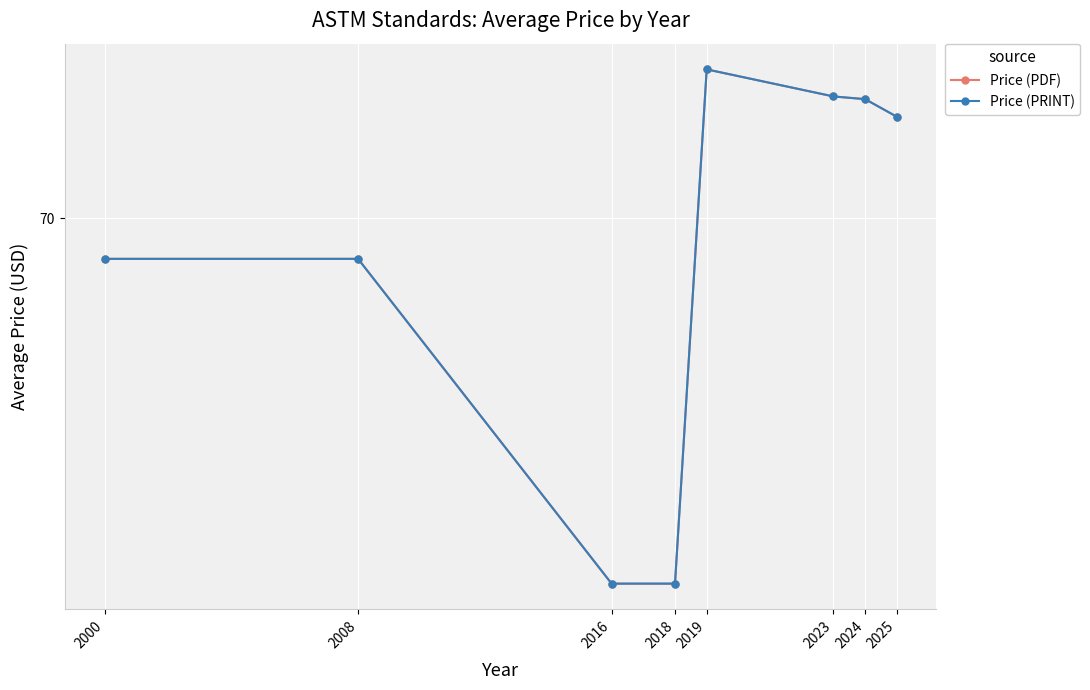

Is this an area chart (filled region under the line)?

No